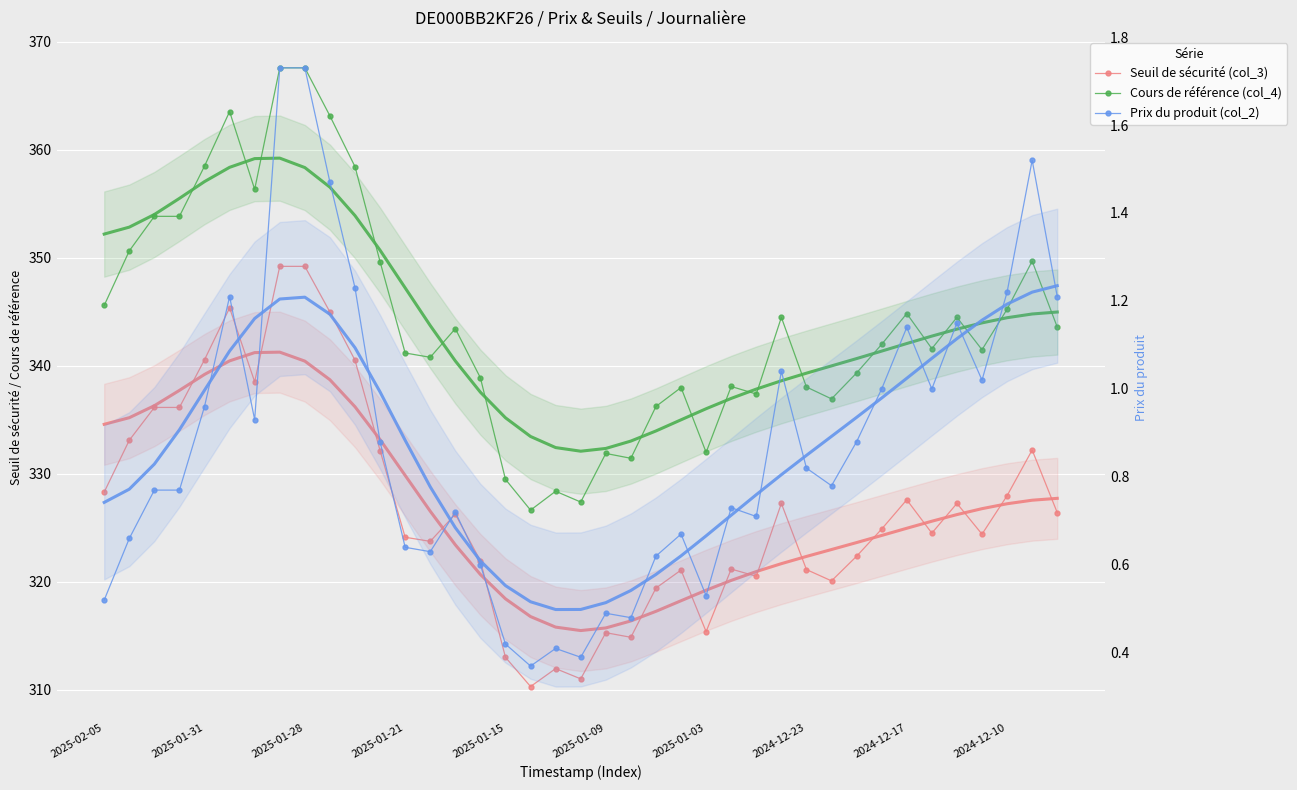

Reading right to left, what are all the values shown in this chart?

Seuil de sécurité (col_3): 326.4	332.2	328.0	324.4	327.3	324.5	327.6	324.9	322.4	320.1	321.1	327.3	320.5	321.2	315.4	321.1	319.4	314.9	315.3	311.0	312.0	310.3	313.0	322.0	326.3	323.8	324.1	332.2	340.5	345.0	349.2	349.2	338.5	345.4	340.6	336.2	336.2	333.1	328.3
Cours de référence (col_4): 343.6	349.7	345.2	341.5	344.5	341.6	344.9	342.0	339.4	336.9	338.1	344.5	337.4	338.1	332.0	338.0	336.2	331.4	331.9	327.4	328.4	326.6	329.5	338.9	343.4	340.8	341.2	349.6	358.4	363.1	367.6	367.6	356.4	363.6	358.5	353.9	353.9	350.6	345.6
Prix du produit (col_2): 1.2	1.5	1.2	1.0	1.1	1.0	1.1	1.0	0.9	0.8	0.8	1.0	0.7	0.7	0.5	0.7	0.6	0.5	0.5	0.4	0.4	0.4	0.4	0.6	0.7	0.6	0.6	0.9	1.2	1.5	1.7	1.7	0.9	1.2	1.0	0.8	0.8	0.7	0.5